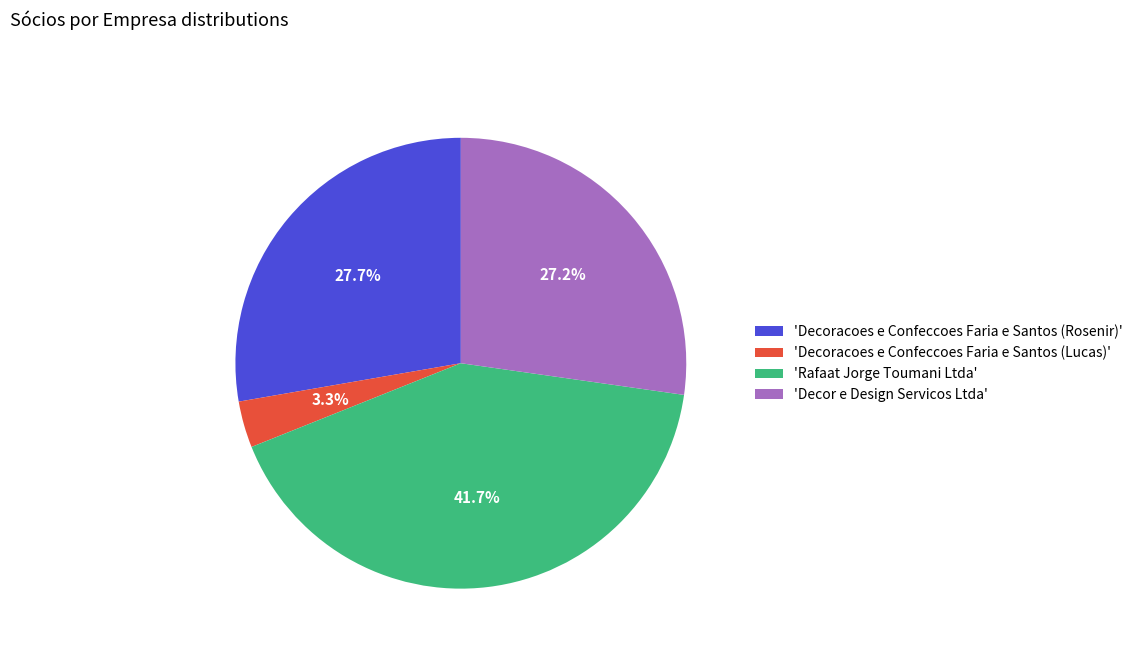

Which slice is the smallest?

'Decoracoes e Confeccoes Faria e Santos (Lucas)'